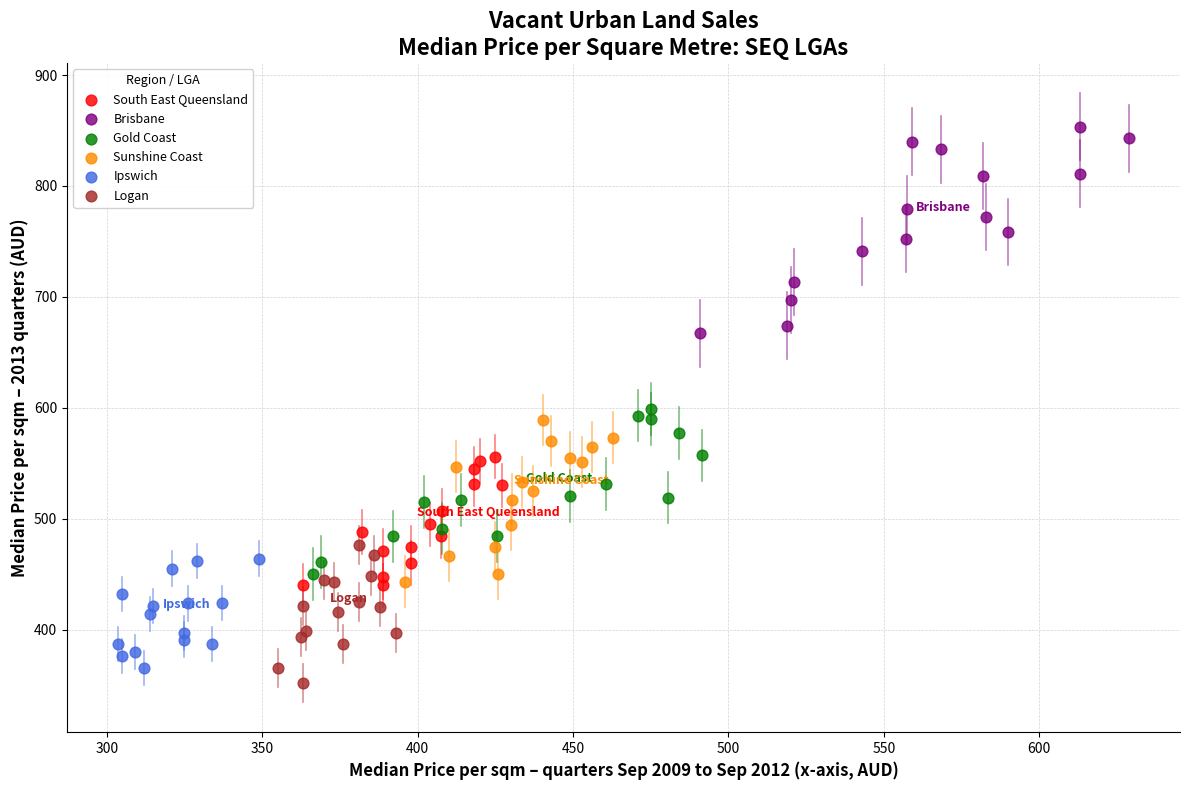

What are all the series names shown in the legend?

South East Queensland, Brisbane, Gold Coast, Sunshine Coast, Ipswich, Logan